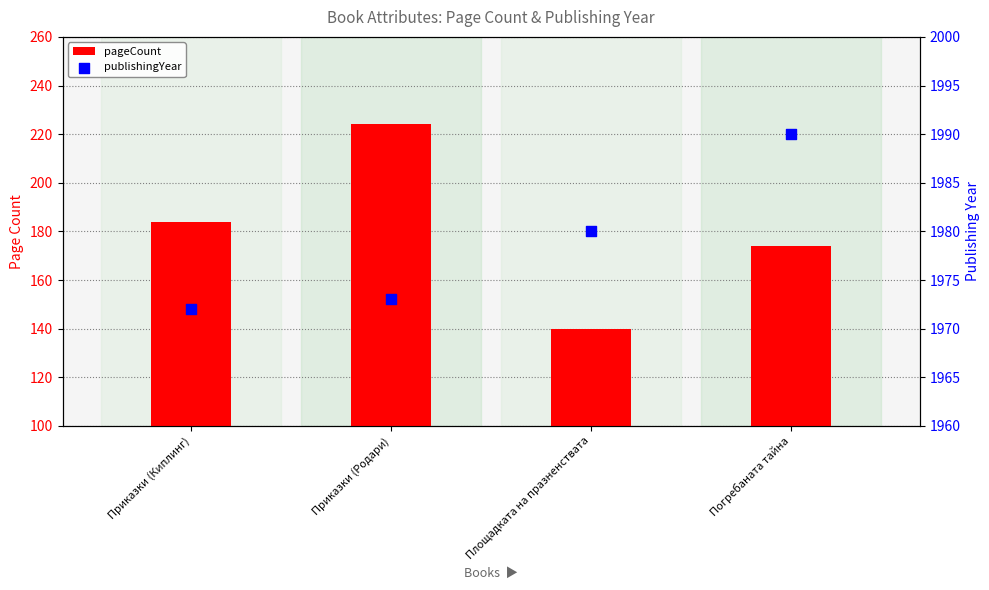

At how many categories does at least one series exceed 679?

4